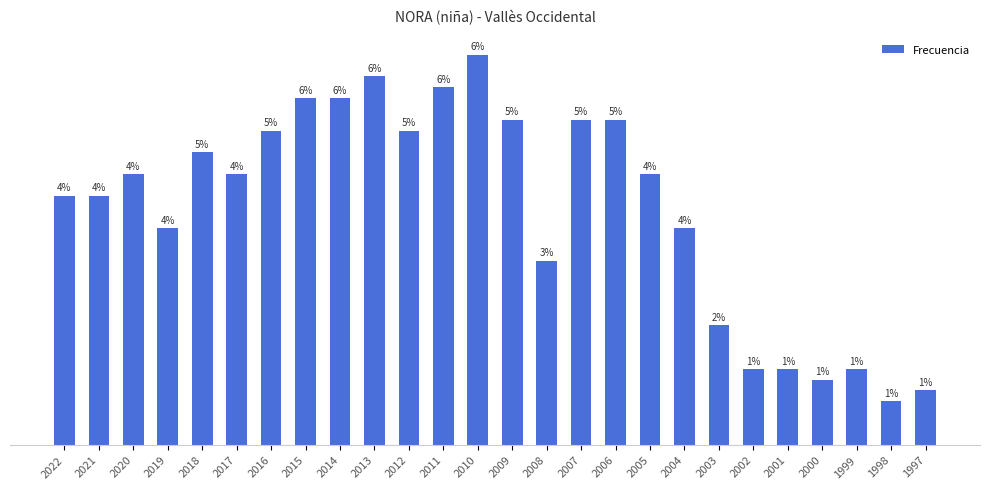

Are the bars horizontal?

No